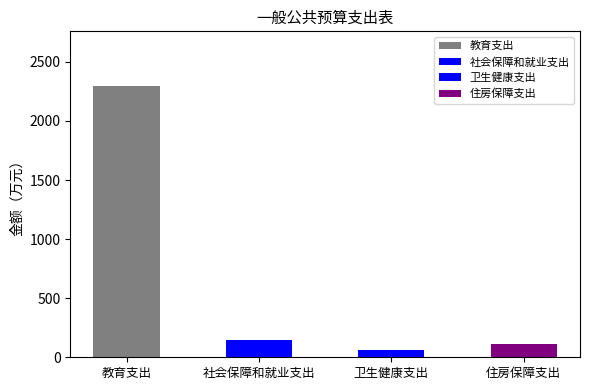

How many values are below 147?

2